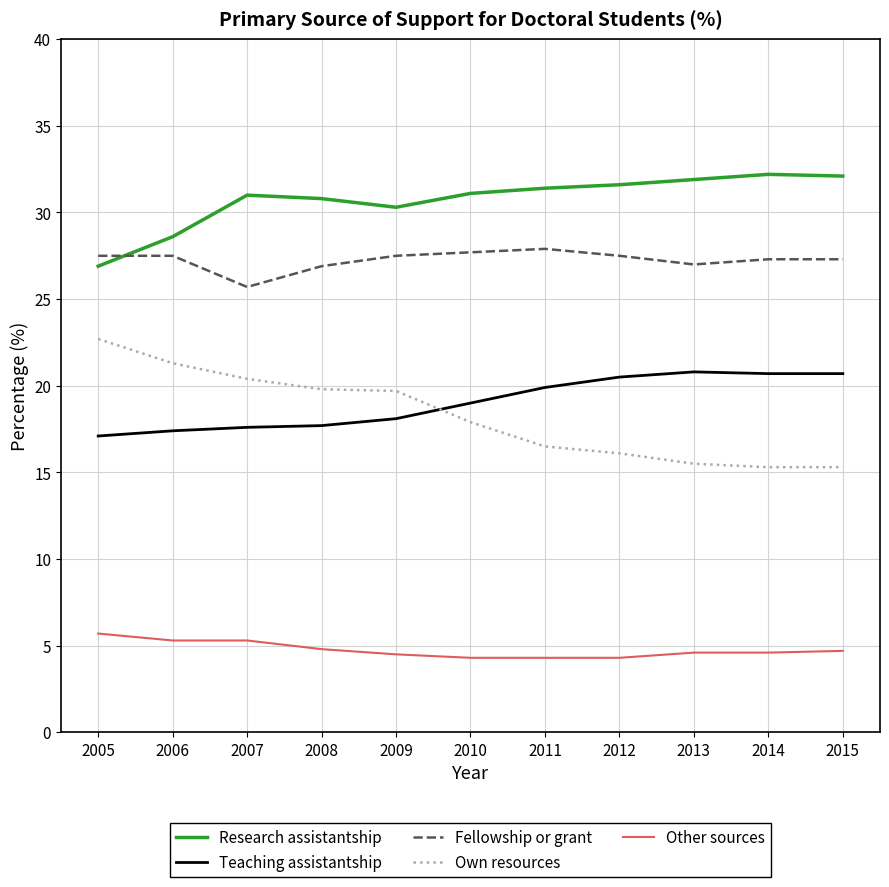

At which label does Own resources reach its peak?

2005